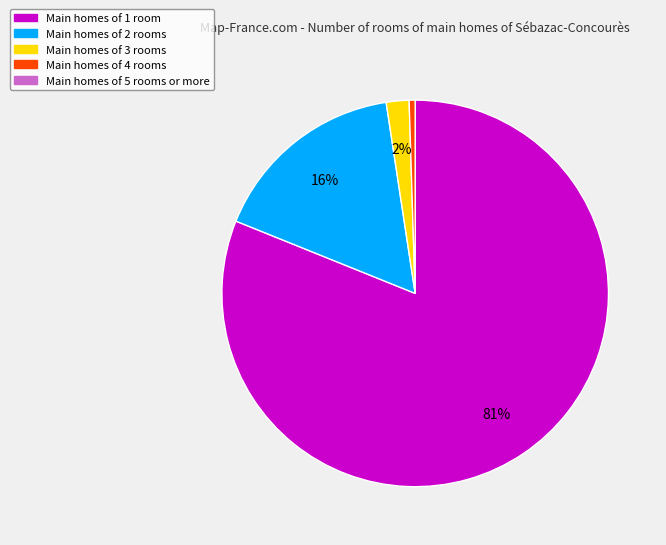

Does any single category account for the majority?

Yes